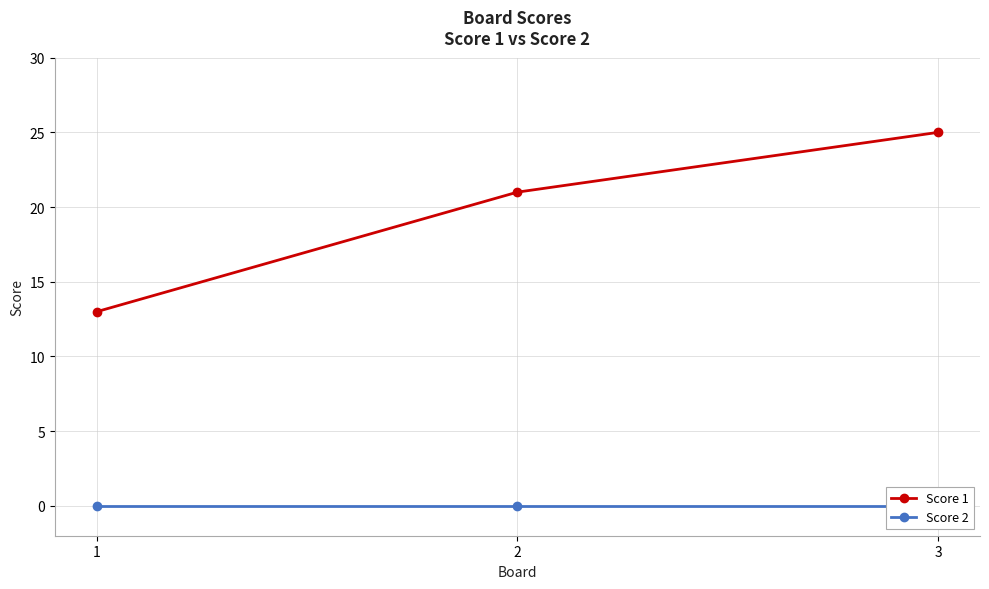

How many values in the Score 1 series are below 21?

1